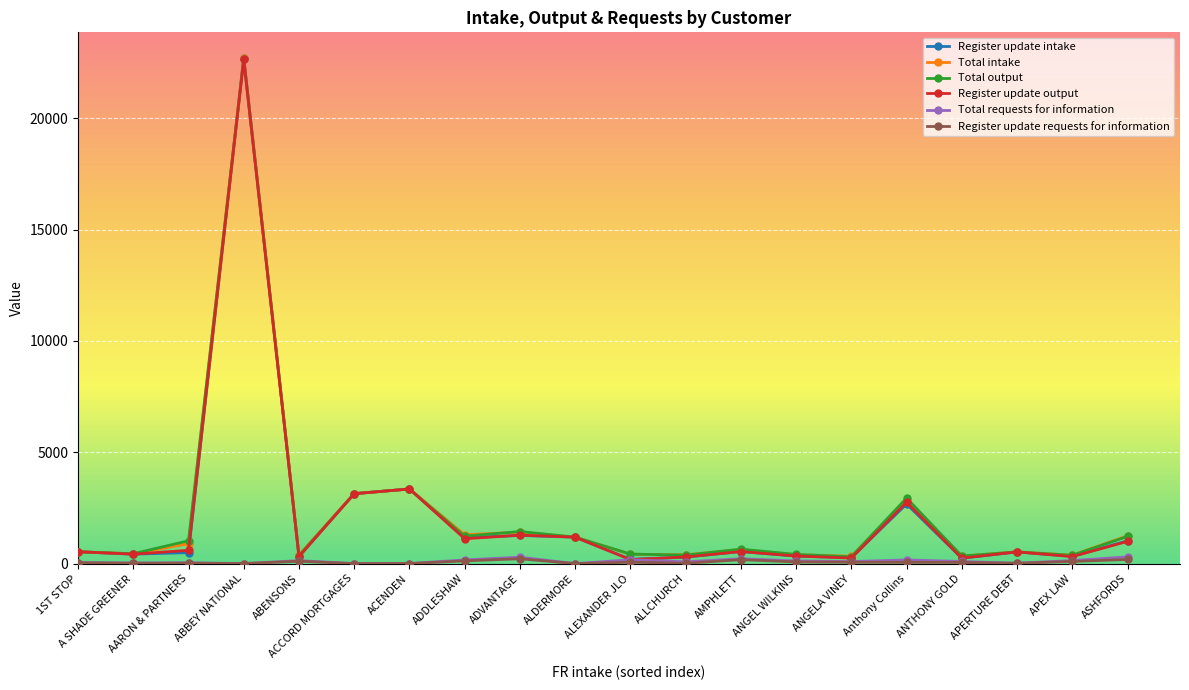

True or false: Total intake has more than 2 interior local peaks.

True